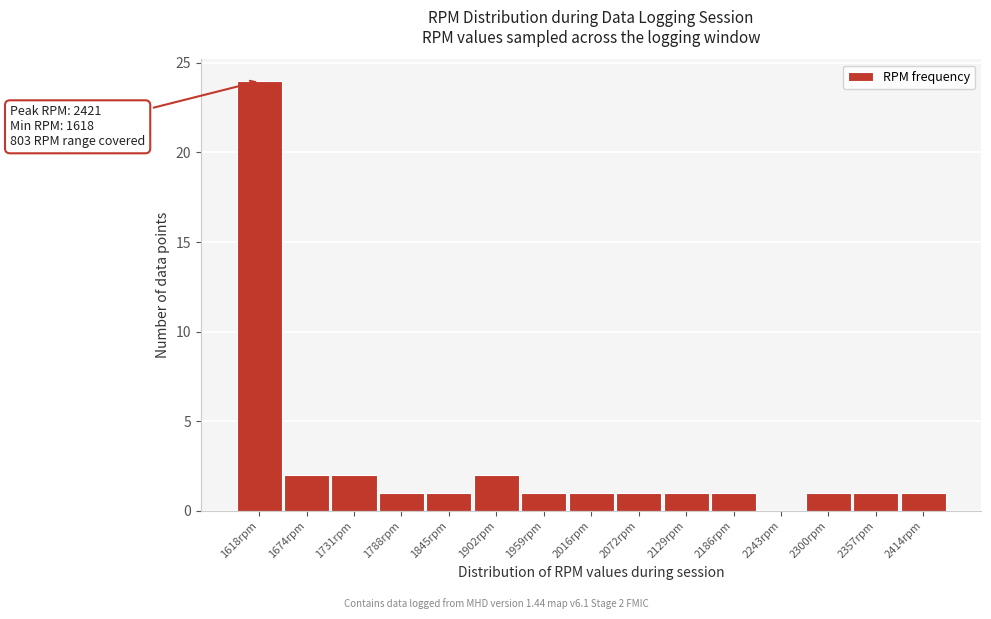

Reading left to right, transcribe all the data shown in this chart.

1618rpm=24	1674rpm=2	1731rpm=2	1788rpm=1	1845rpm=1	1902rpm=2	1959rpm=1	2016rpm=1	2072rpm=1	2129rpm=1	2186rpm=1	2243rpm=0	2300rpm=1	2357rpm=1	2414rpm=1